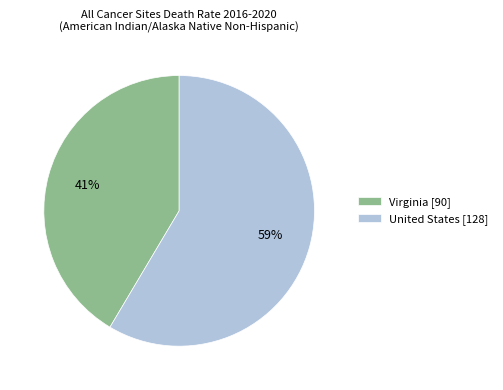

Is there a majority slice in this chart?

Yes